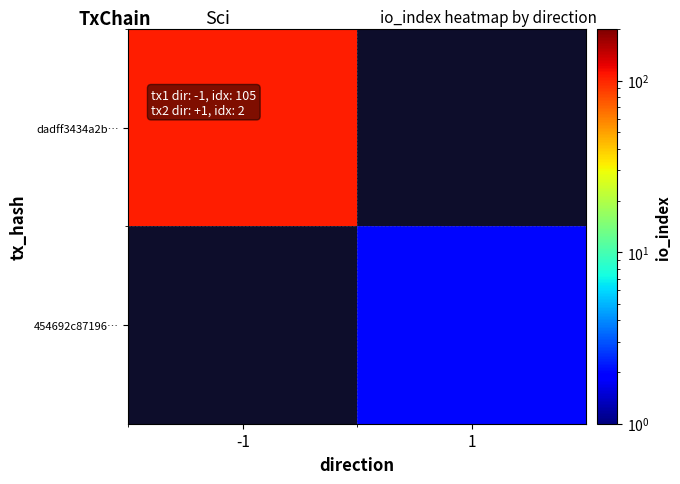

Rank the series at -1 from lowest to highest value.

dadff3434a2b…, 454692c87196…